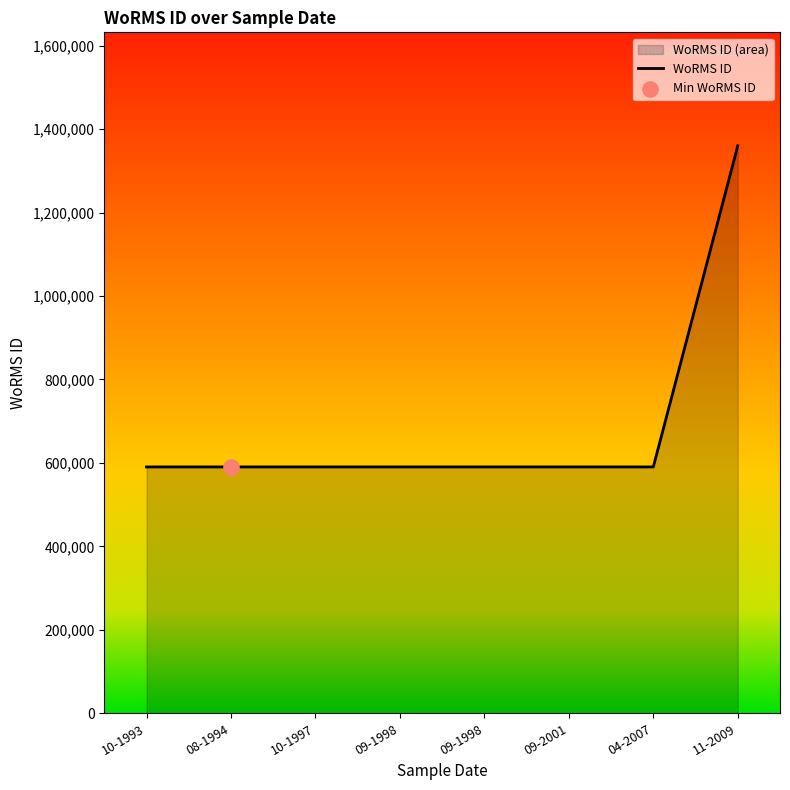

Which has a higher value, 04-2007 or 10-1997?

04-2007